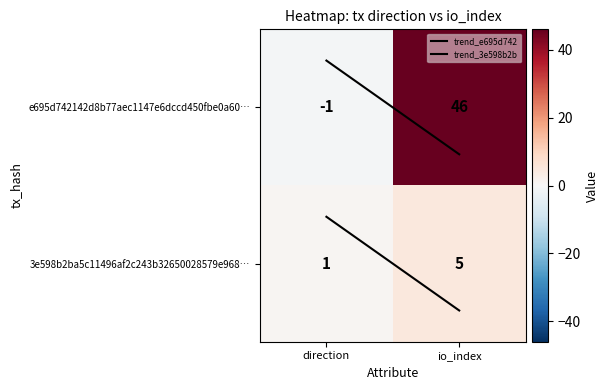

At which category is the sum across all series the highest?

io_index